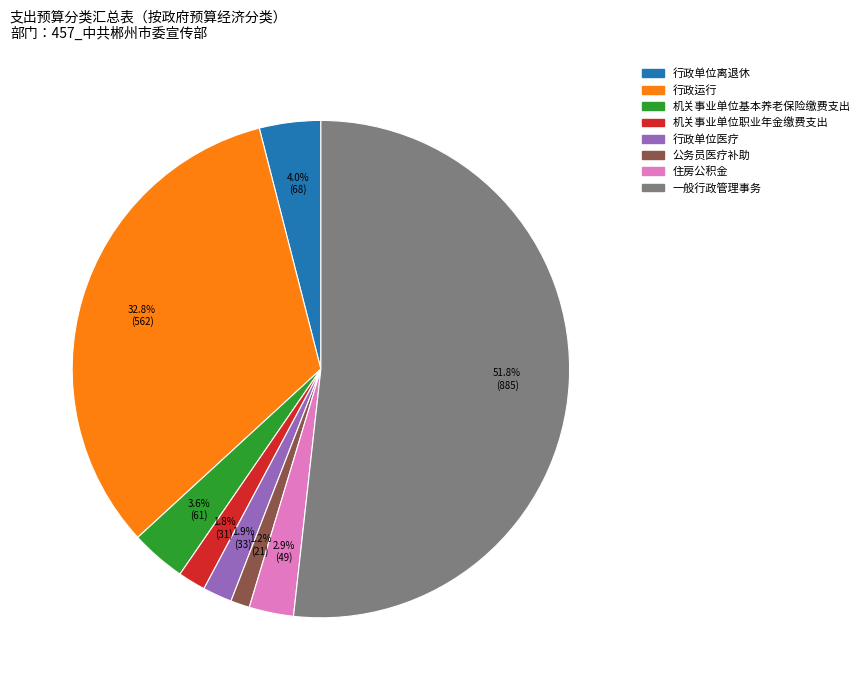

Approximately how many times larger is the value at 住房公积金 compared to 行政单位医疗?

1.5